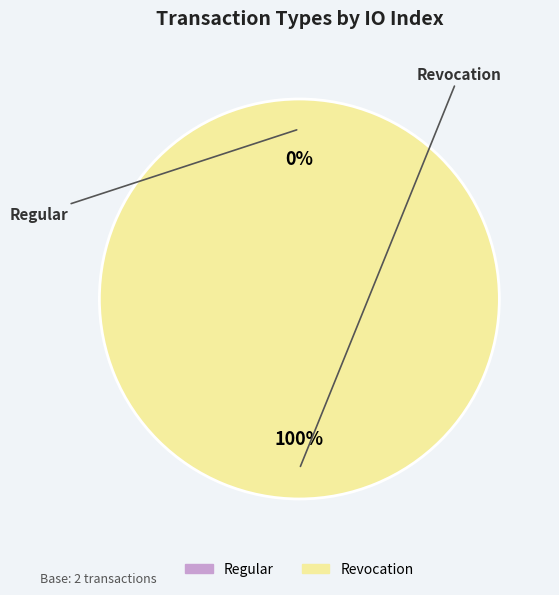

To the nearest percent, what is the difference between the Revocation and Regular slice percentages?

100%